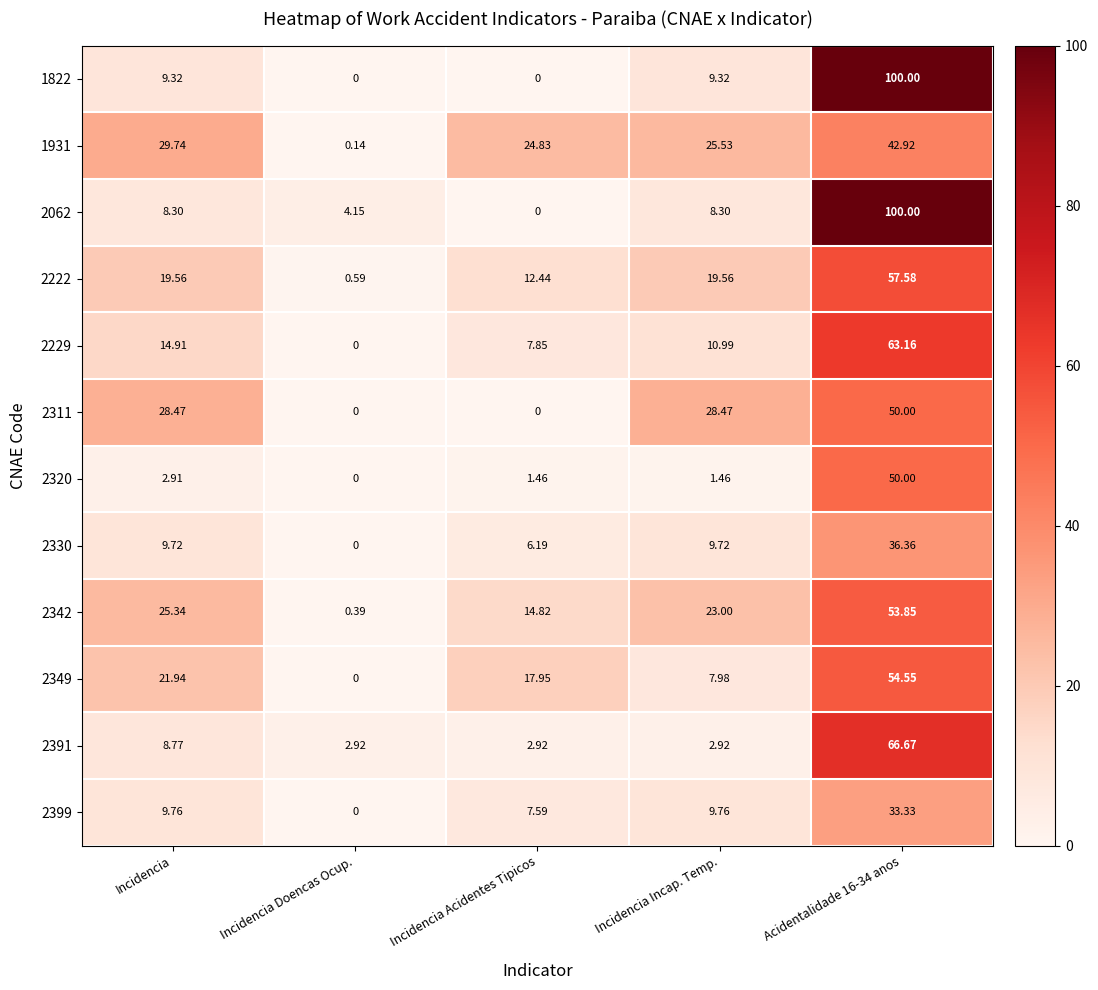

How many values in the 1822 series are below 9?

2